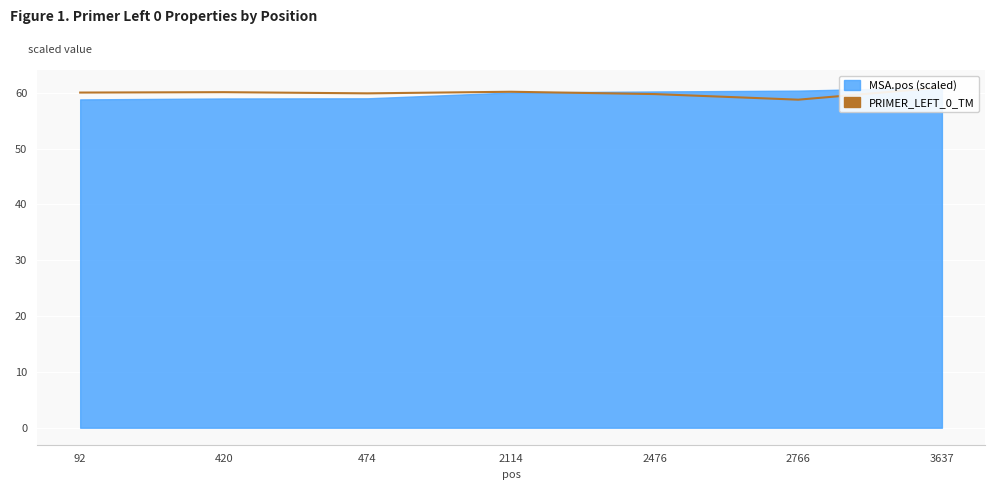

Between 420 and 92, which is larger?

420